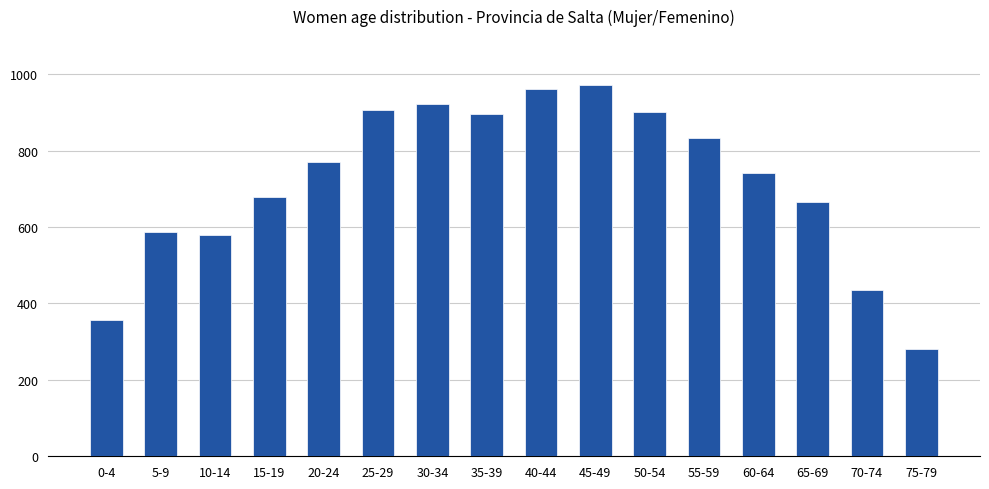

What is the label of the 12th bar from the right?

20-24